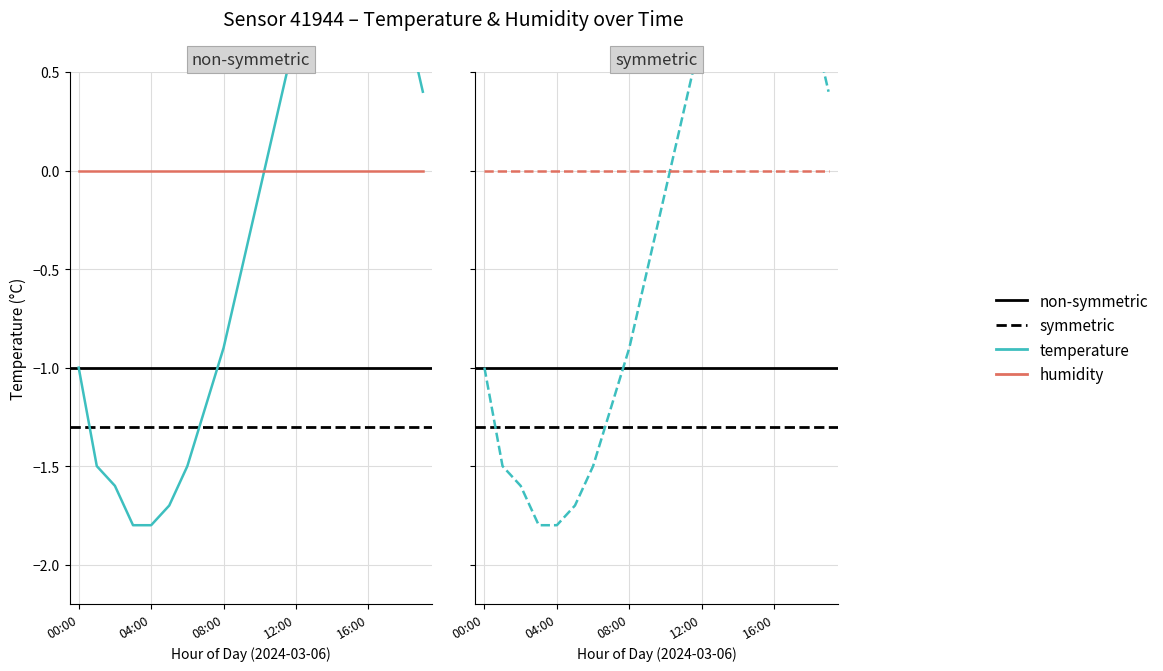

List the labels in order of value, smallest first.

03:00, 04:00, 05:00, 02:00, 01:00, 06:00, 07:00, 00:00, 08:00, 09:00, 10:00, 11:00, 19:00, 12:00, 18:00, 13:00, 17:00, 14:00, 16:00, 15:00